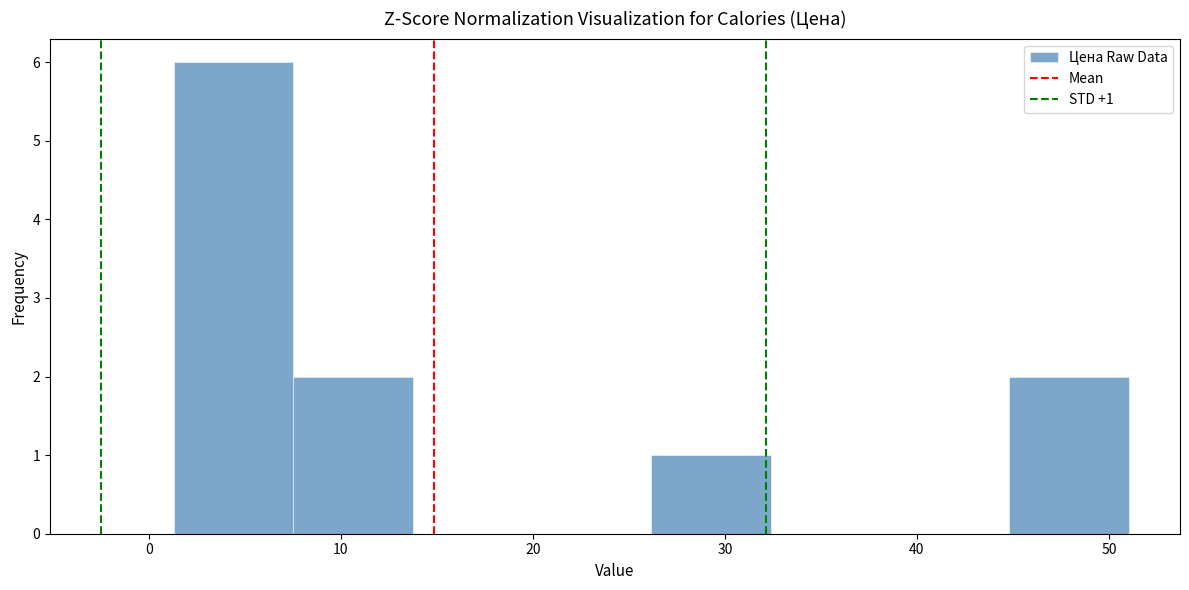

Which range on the x-axis has the tallest bar?

1 to 8